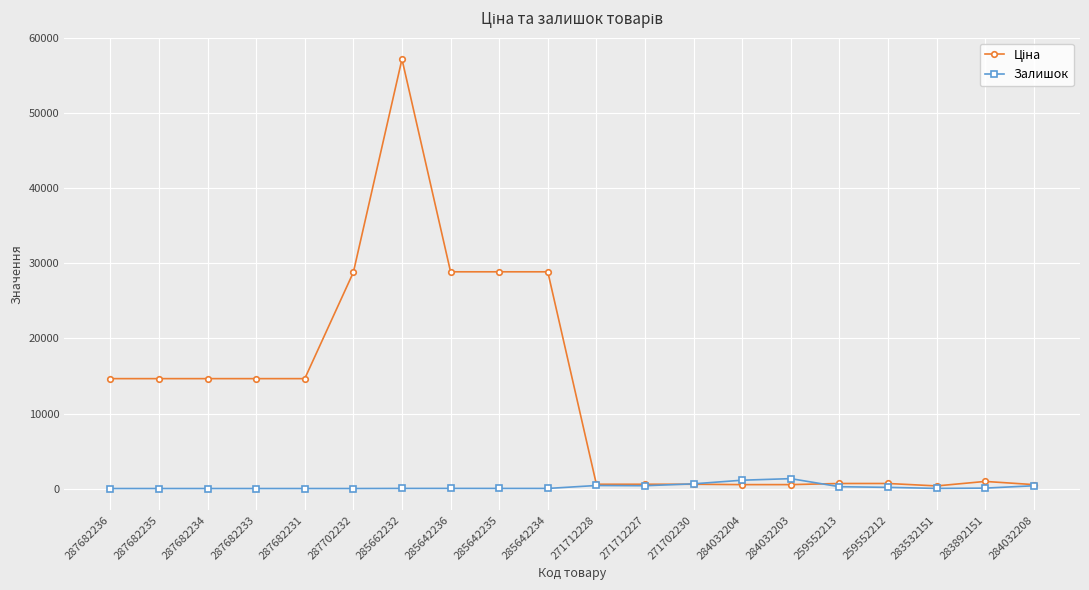

At which category is the sum across all series the highest?

285662232